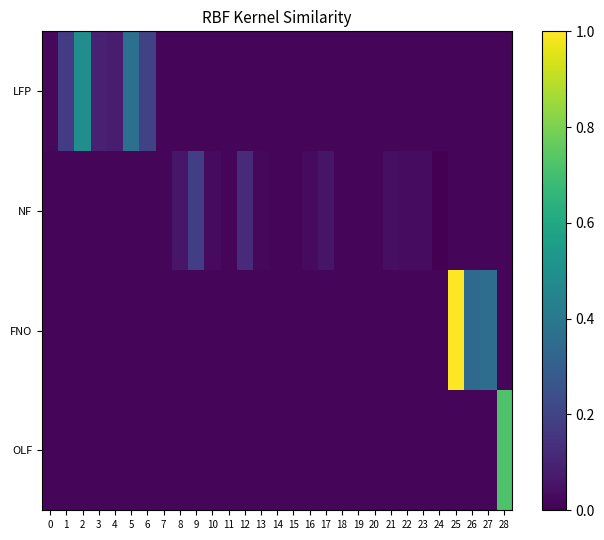

Count the number of data series in this chart.

4